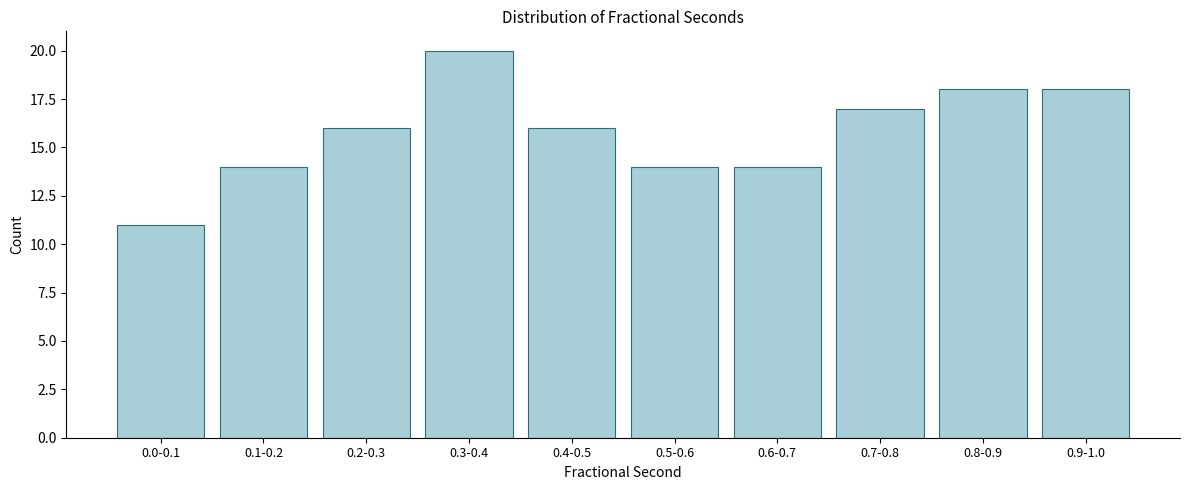

Reading left to right, list all the values displayed in this chart.

0.0-0.1=11	0.1-0.2=14	0.2-0.3=16	0.3-0.4=20	0.4-0.5=16	0.5-0.6=14	0.6-0.7=14	0.7-0.8=17	0.8-0.9=18	0.9-1.0=18